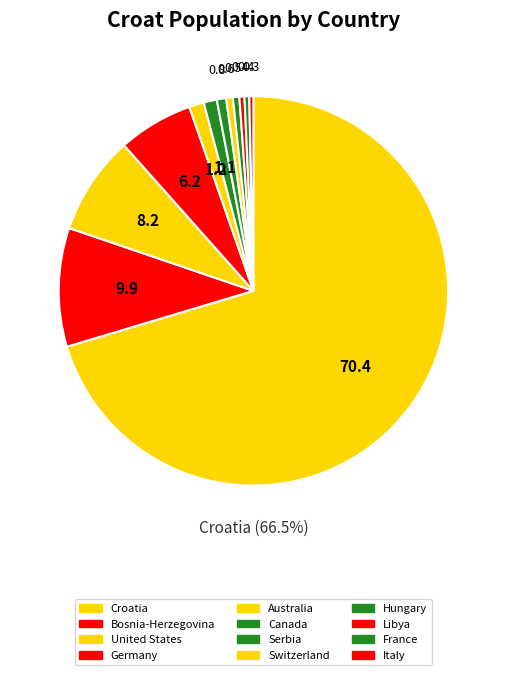

Rank the categories by value from lowest to highest.

Italy, France, Libya, Hungary, Switzerland, Serbia, Canada, Australia, Germany, United States, Bosnia-Herzegovina, Croatia